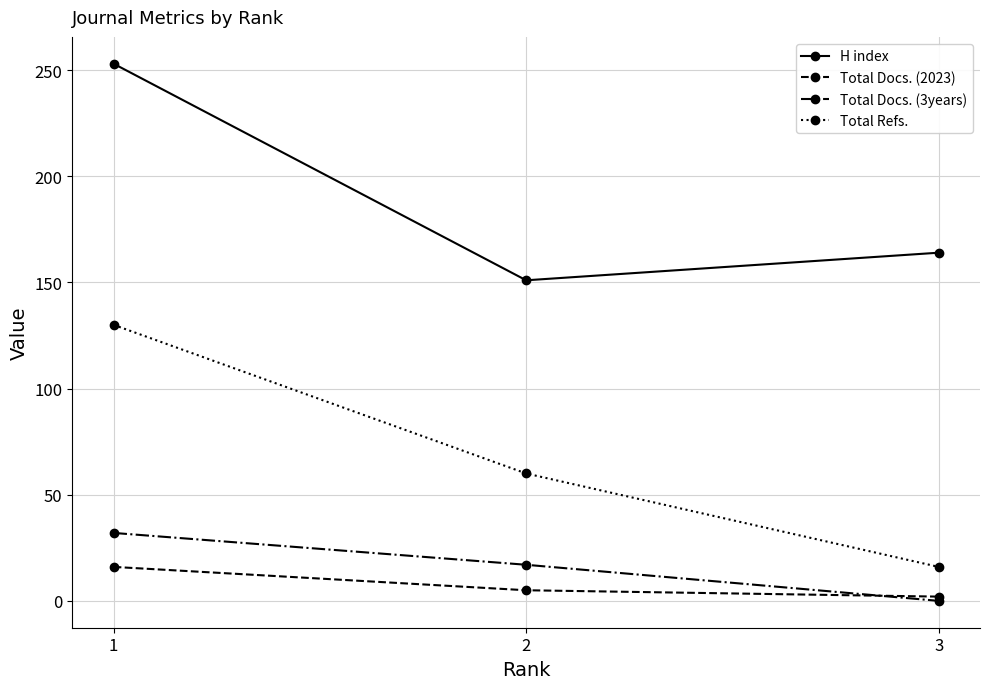

The Total Docs. (3years) series shows 21 at 3. True or false?

False